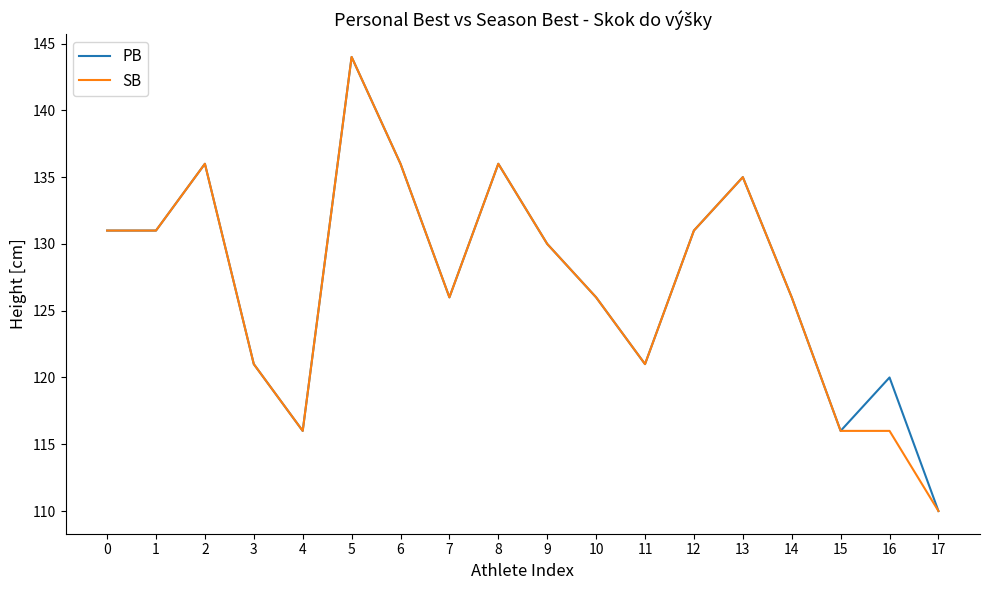

Is the value of PB at 1 greater than the value of SB at 15?

Yes